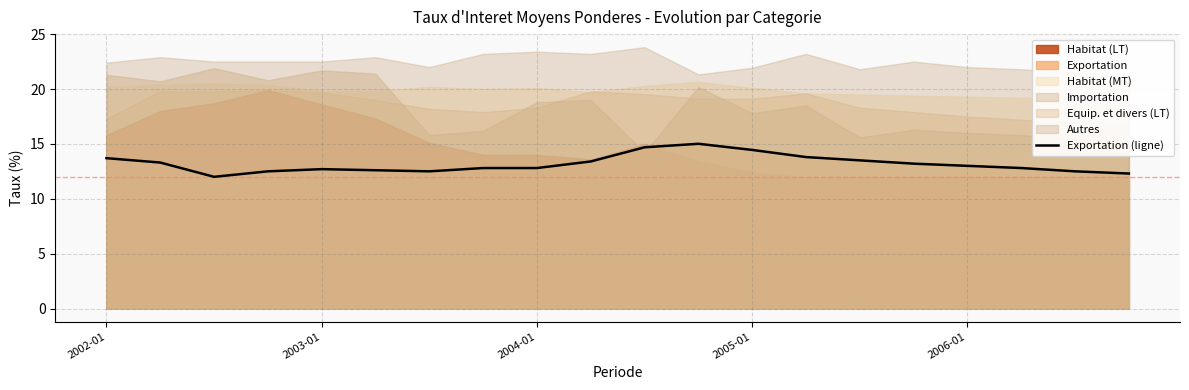

Reading left to right, what are all the values shown in this chart?

13.7	13.3	12.0	12.5	12.7	12.6	12.5	12.8	12.8	13.4	14.7	15.0	14.4	13.8	13.5	13.2	13.0	12.8	12.5	12.3